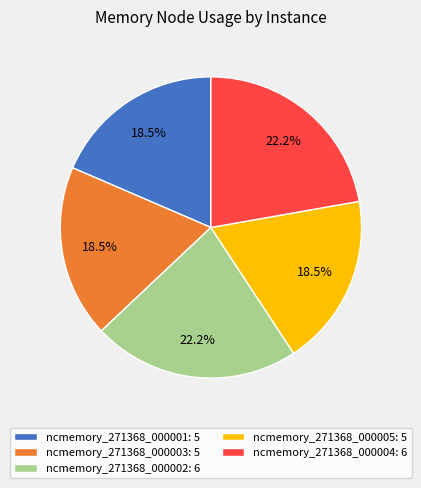

How much of the chart is everything except ncmemory_271368_000003: 5?

81.5%